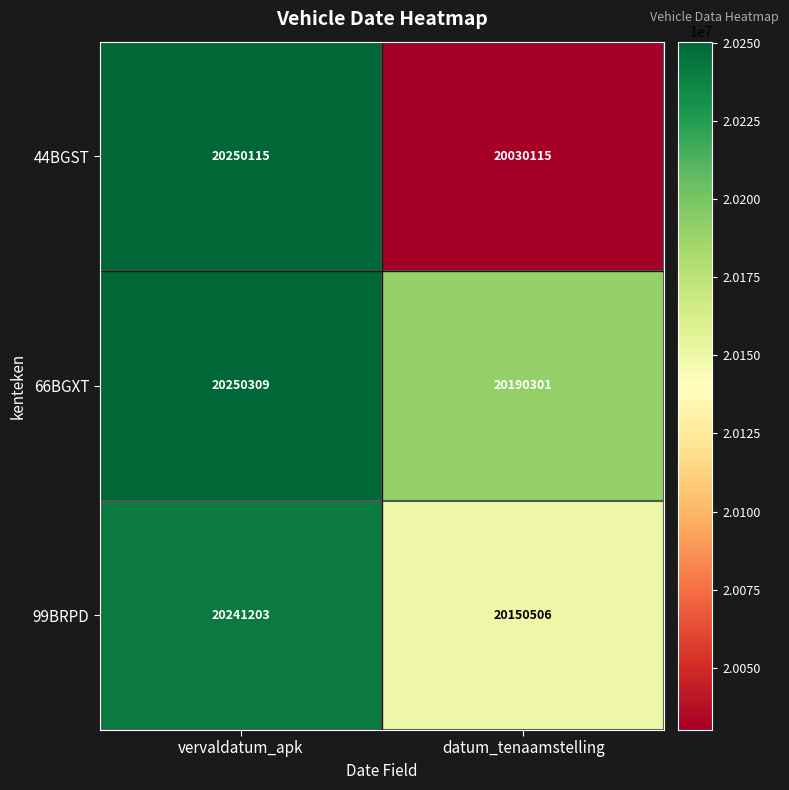

What is the greatest value displayed?

20250309